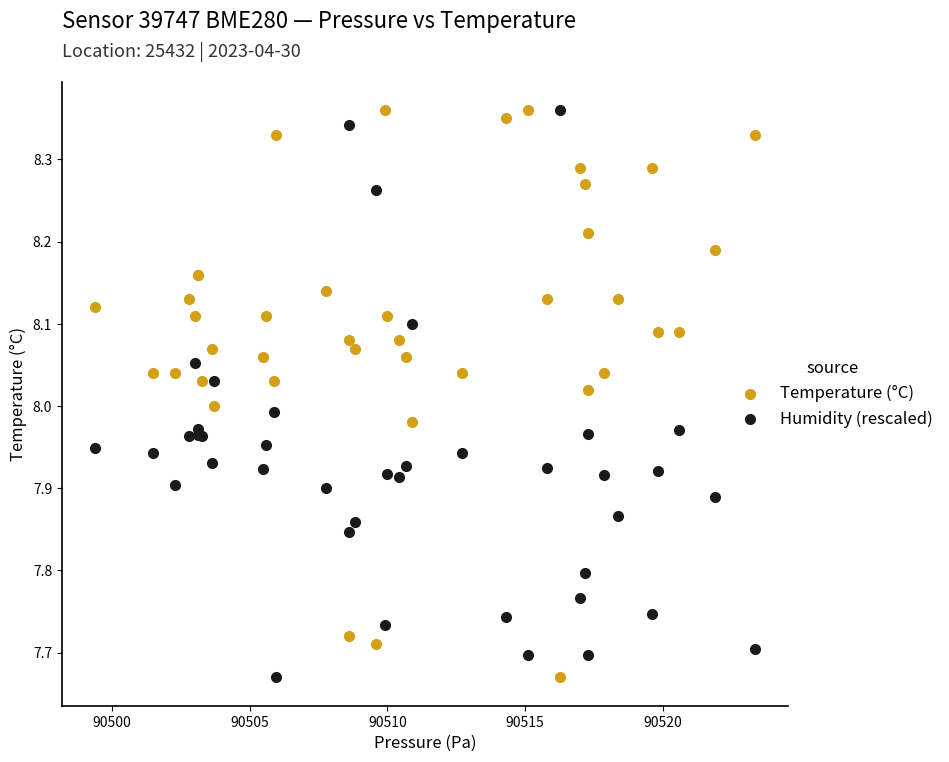

What is the X range (max minus min) for the scatter plot?

24.0